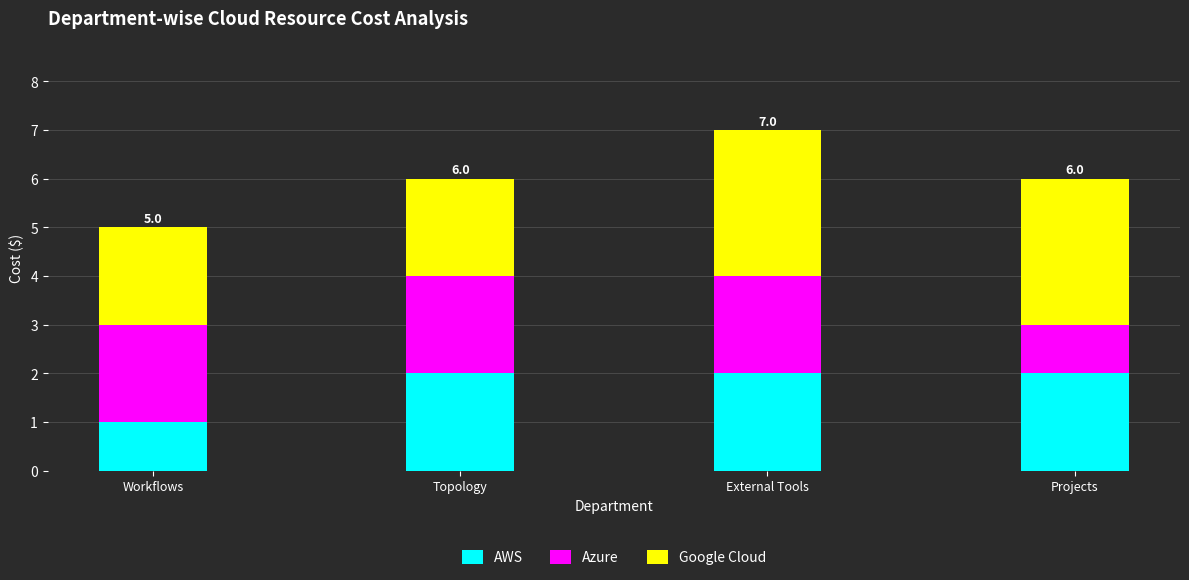

Which category has the lowest value in the AWS series?

Workflows